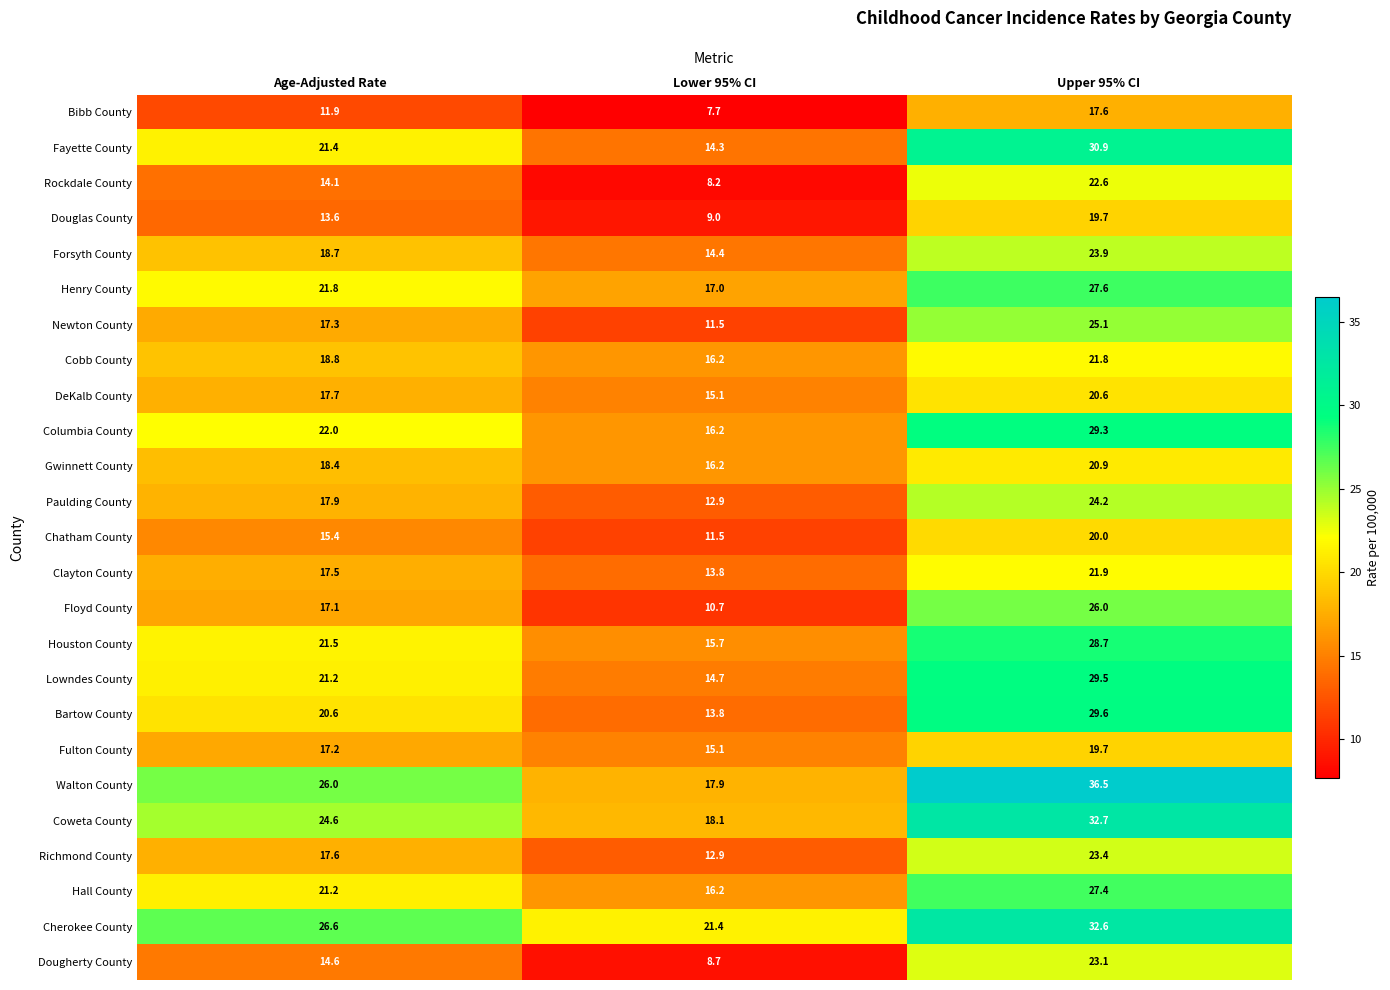

Is it true that Floyd County equals 18.9 at Lower 95% CI?

False